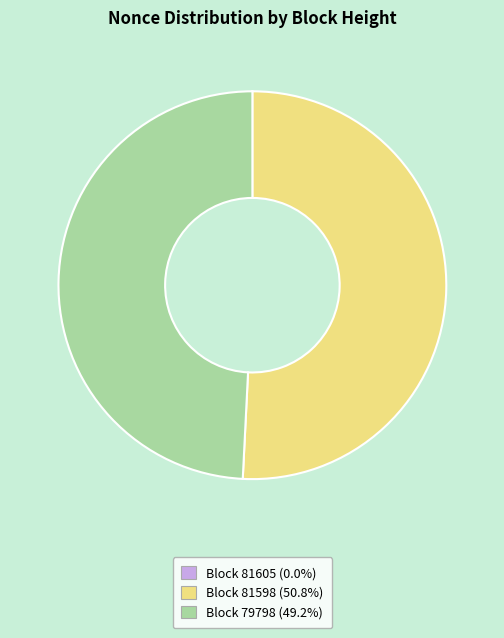

Is there any slice that represents more than half of the pie?

Yes